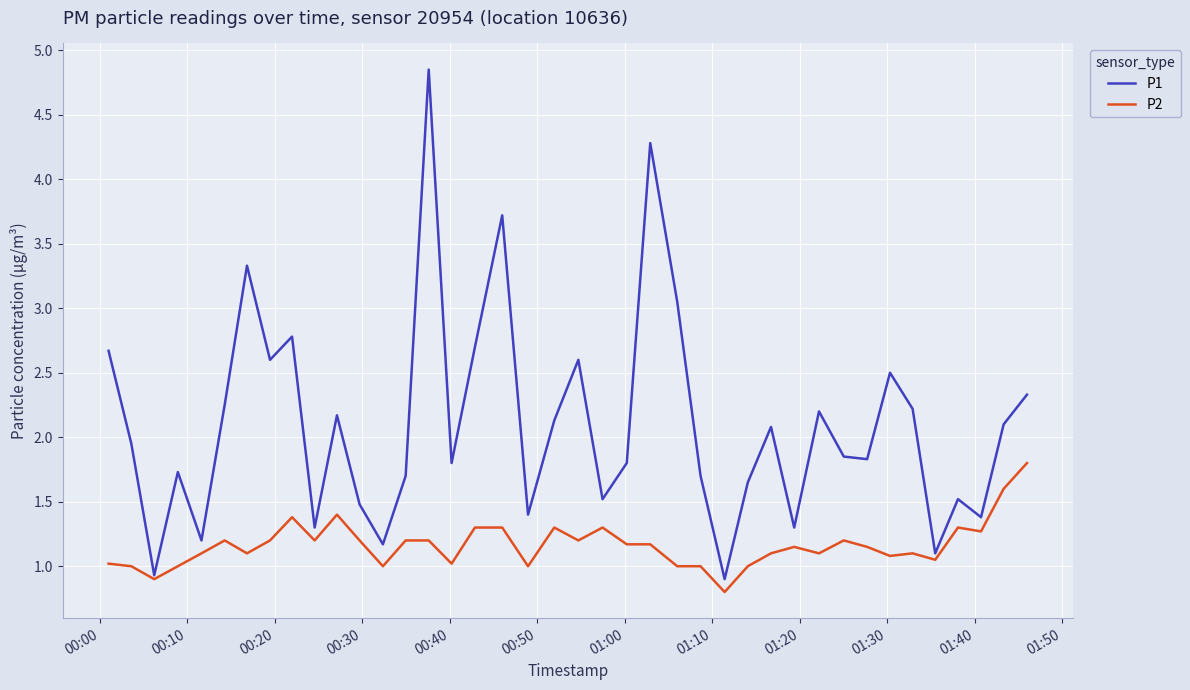

Does the chart display data point markers on the line(s)?

No